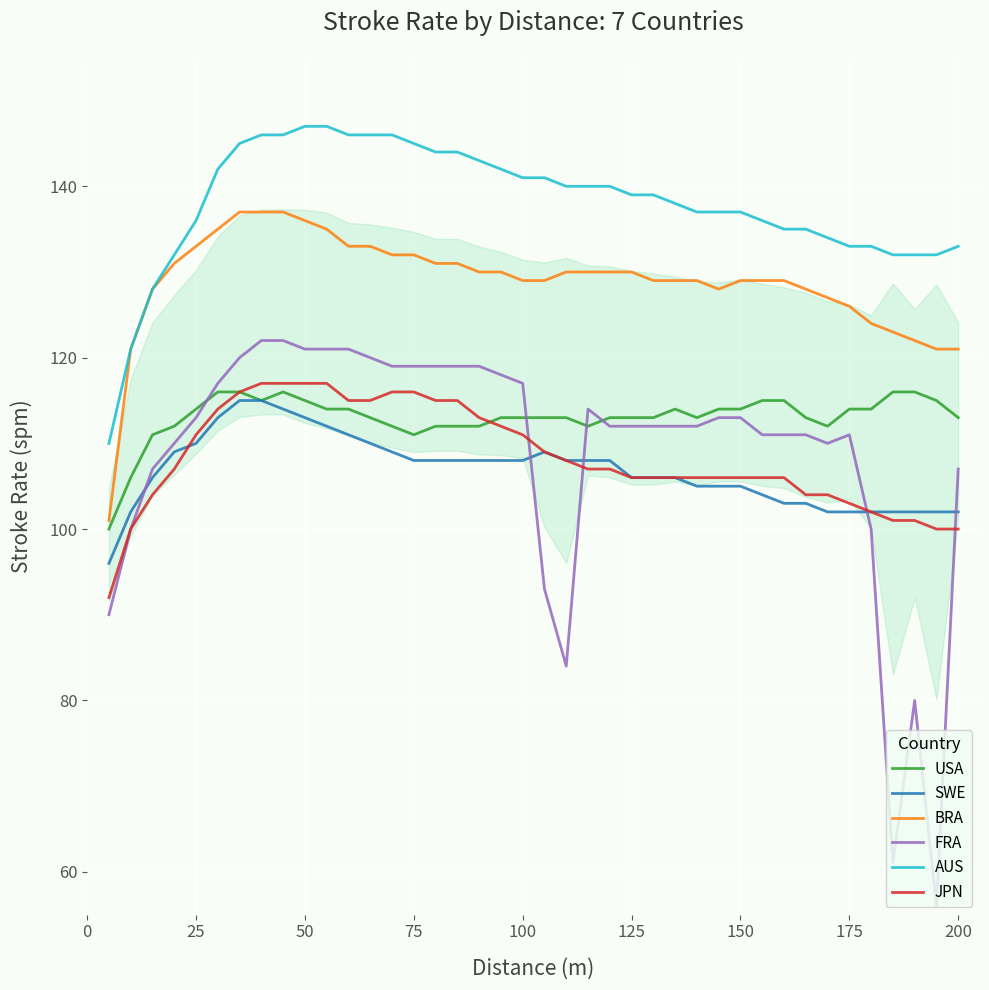

What is the maximum value for SWE?

115